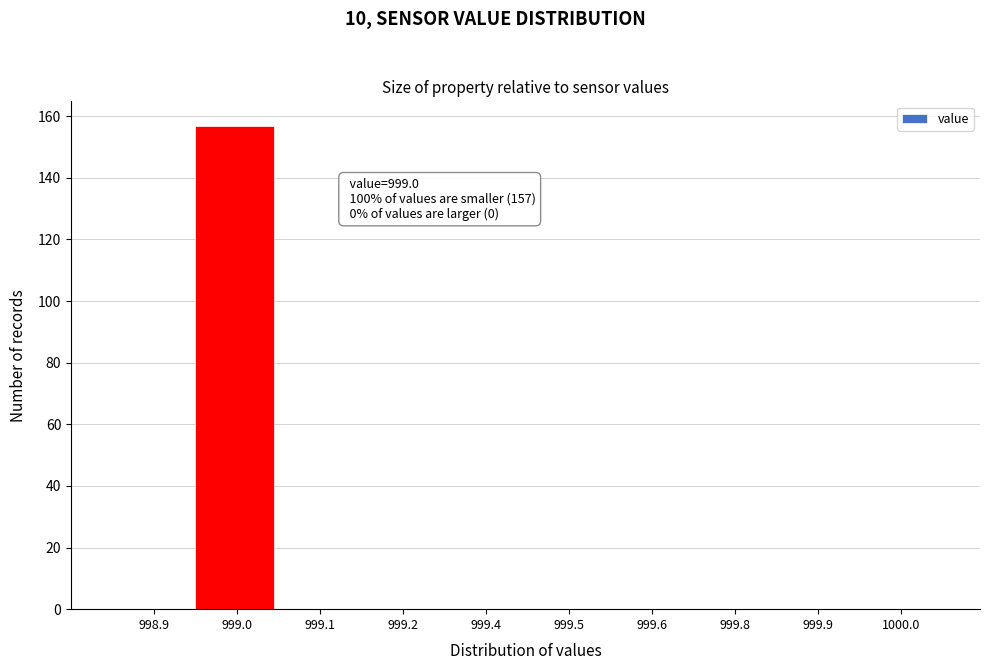

What is the sum of all values?

157